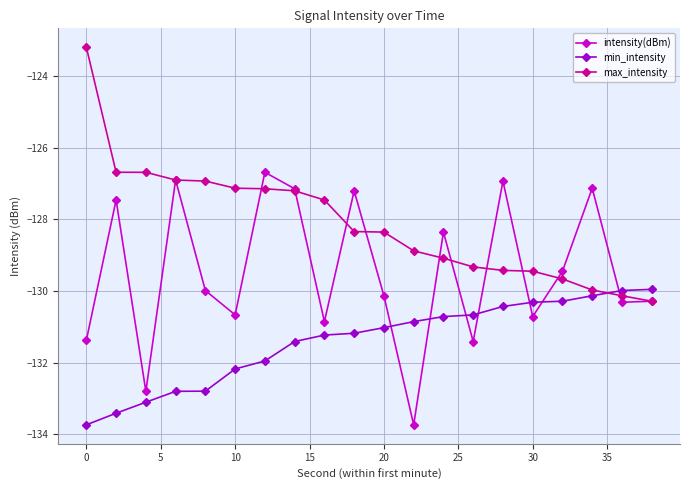

Which series has the largest total across all categories?

max_intensity